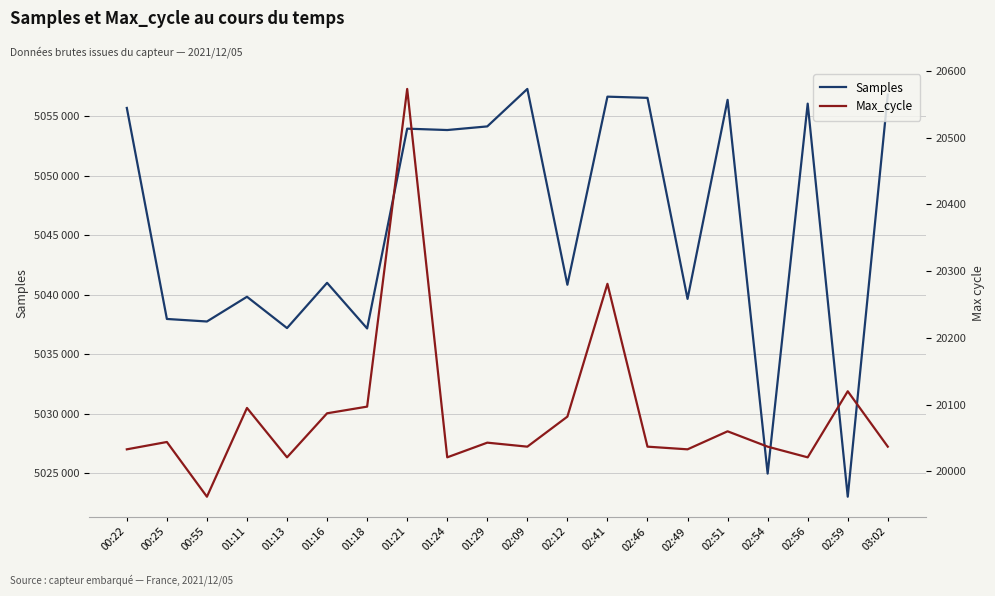

At how many categories does at least one series exceed 5052645?

10